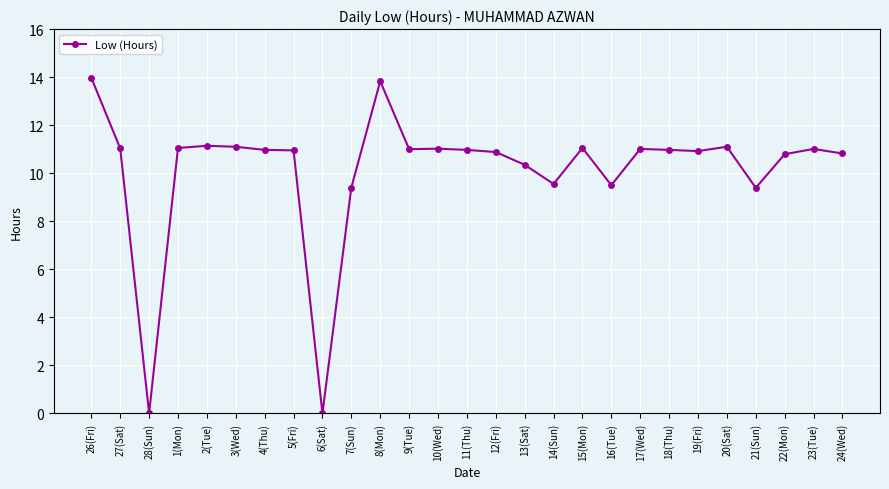

Where does the data first go above 10?

26(Fri)